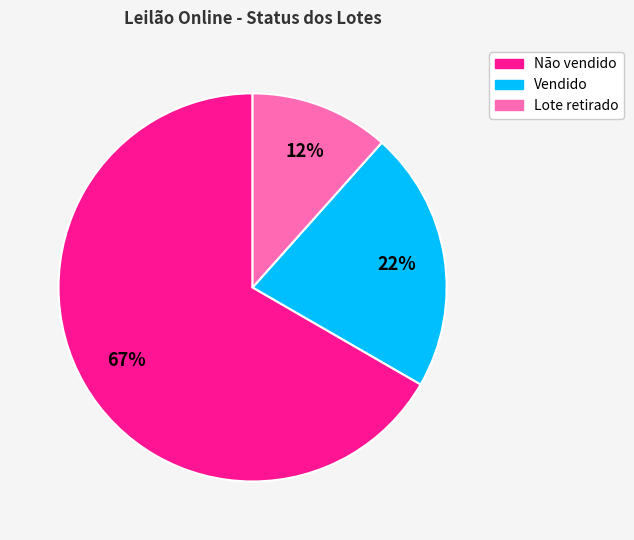

What percentage is the Lote retirado slice, to the nearest percent?

12%